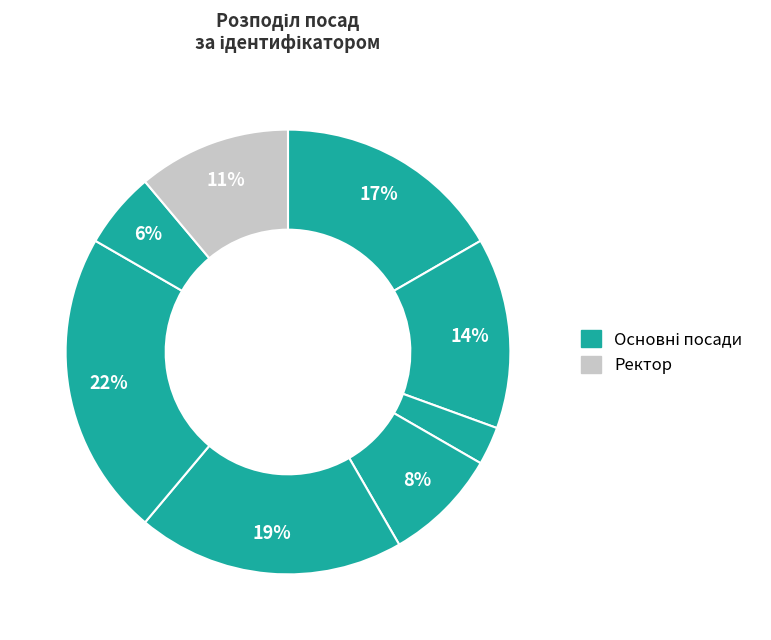

Does any single category account for the majority?

No